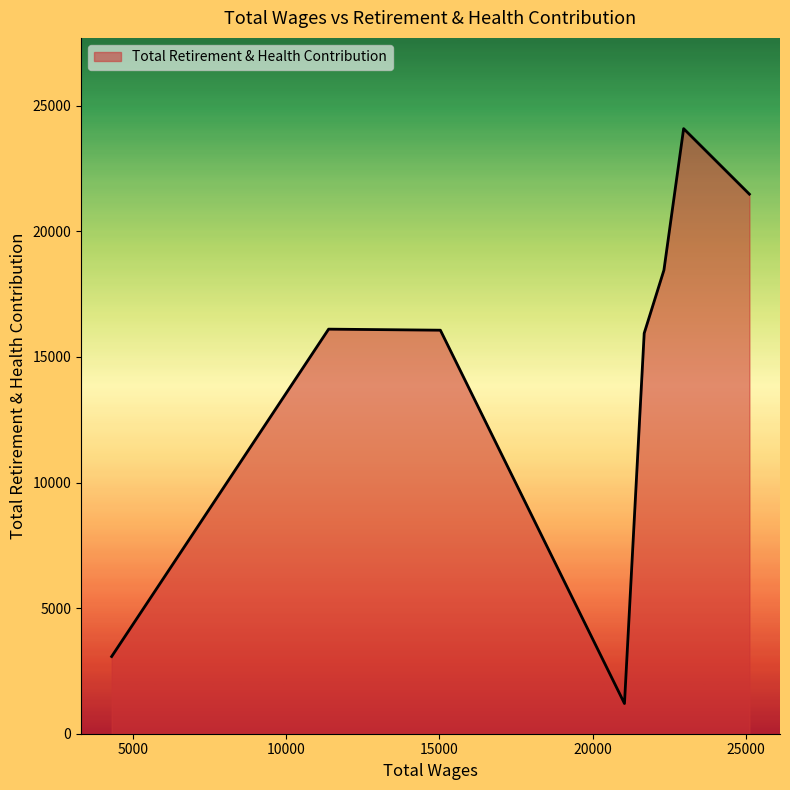

How many interior local peaks (higher than both neighbors) does the data have?

2